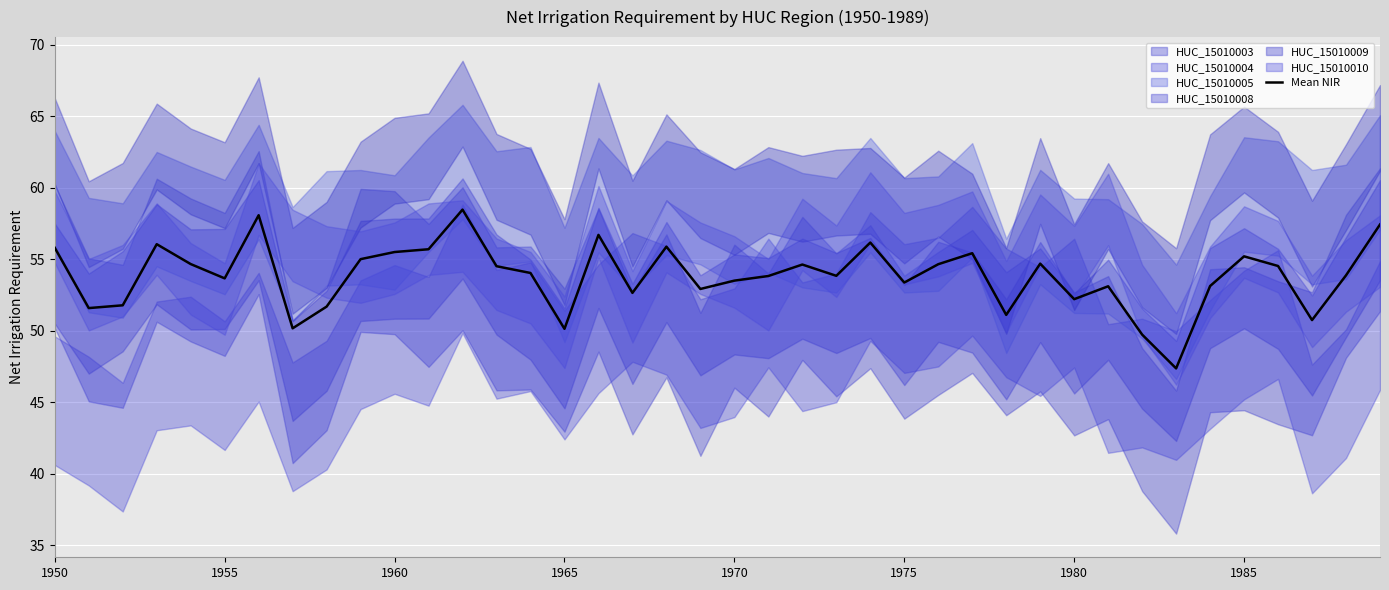

What position from the left is 37?

38